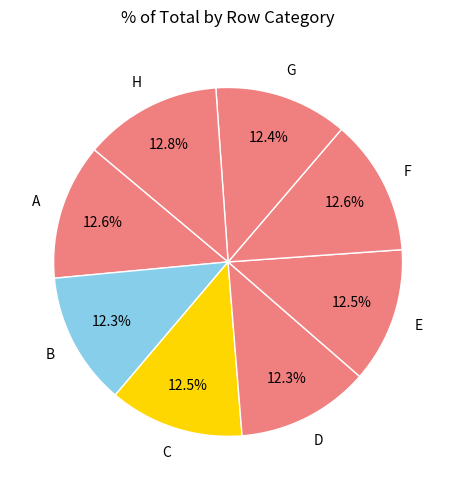

True or false: B accounts for 12% of the total.

True